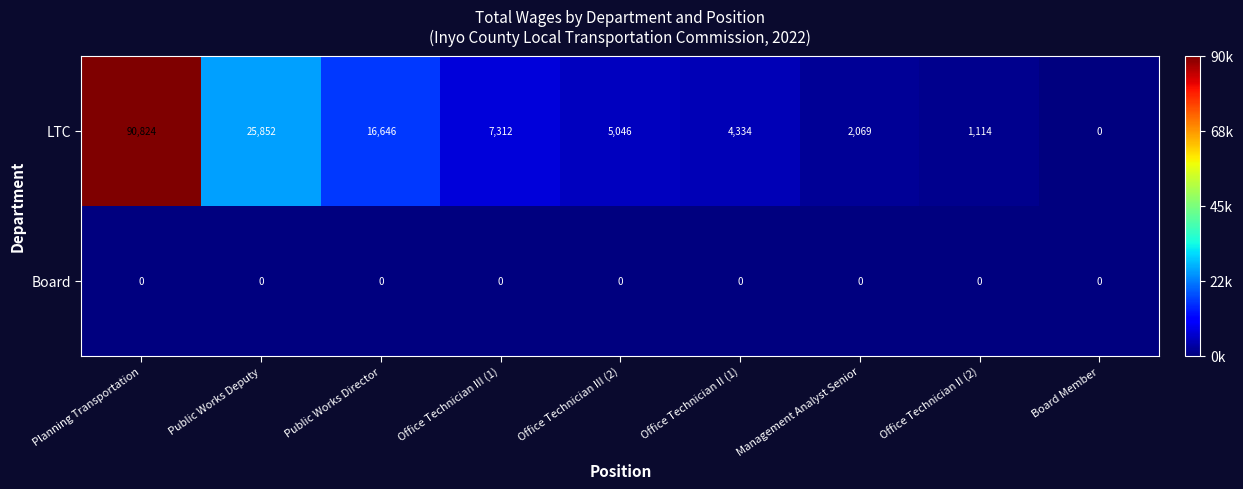

True or false: Board has a value of 0 at Planning Transportation.

True